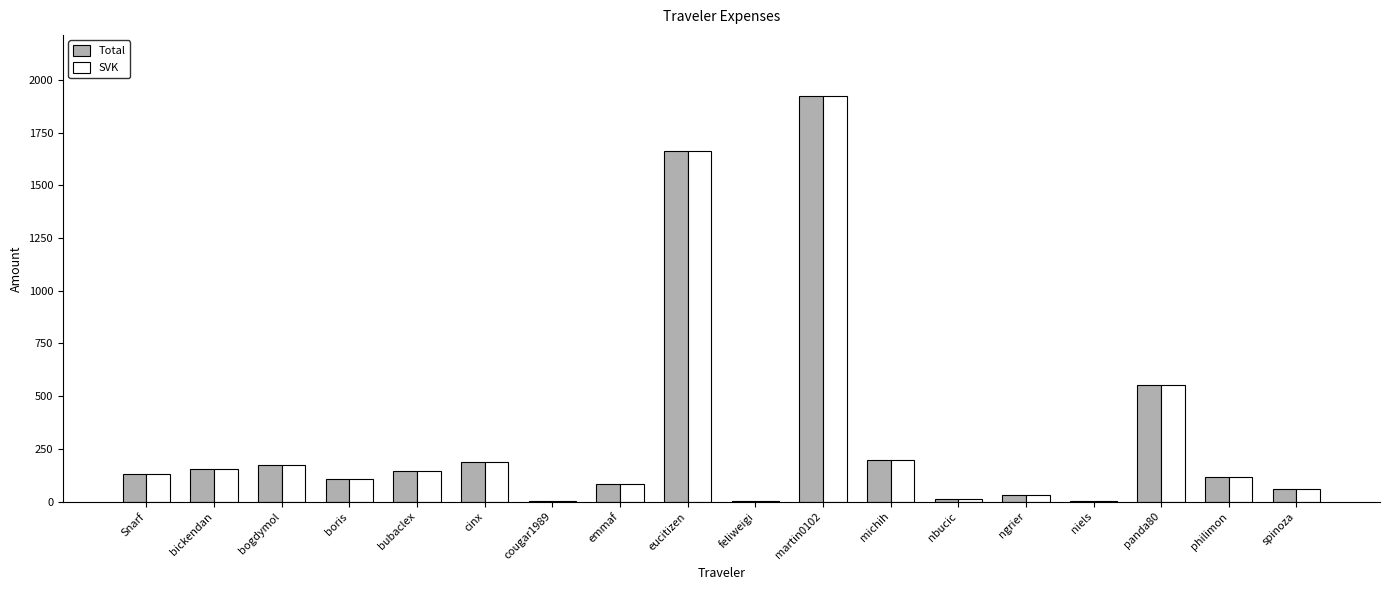

At which category is the sum across all series the highest?

martin0102